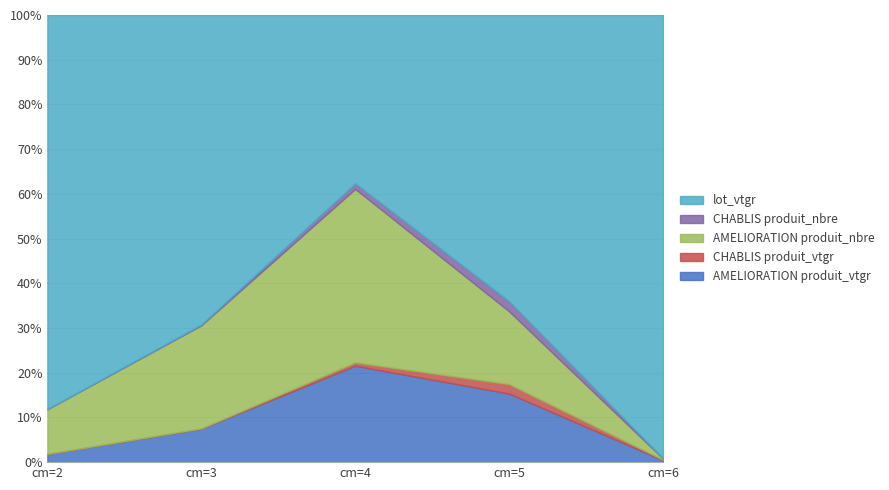

What is the value of the AMELIORATION produit_nbre point at the 1st from the left?

174.0